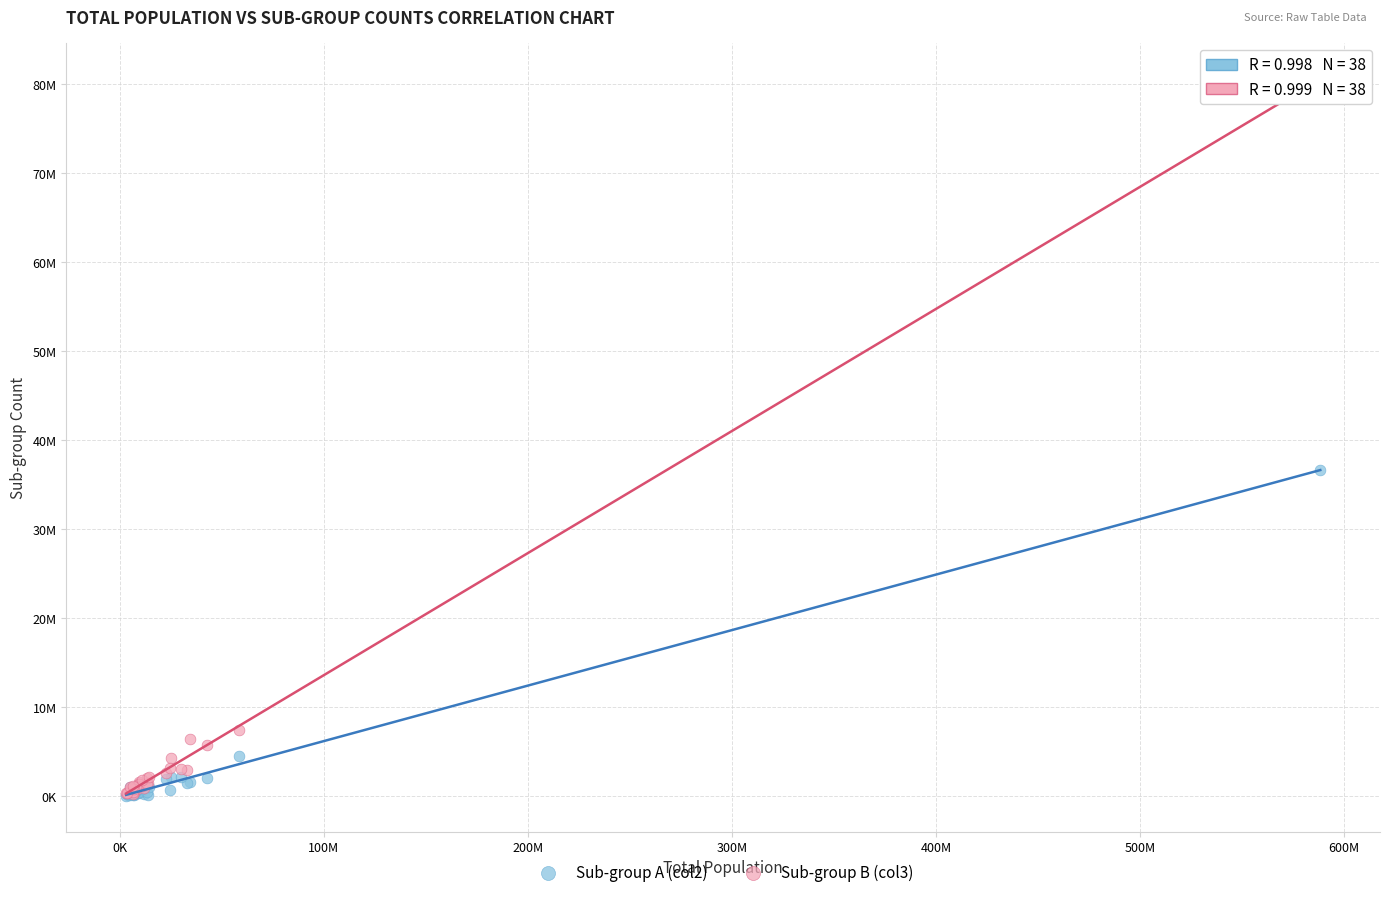

What are all the series names shown in the legend?

Sub-group A (col2), Sub-group B (col3)